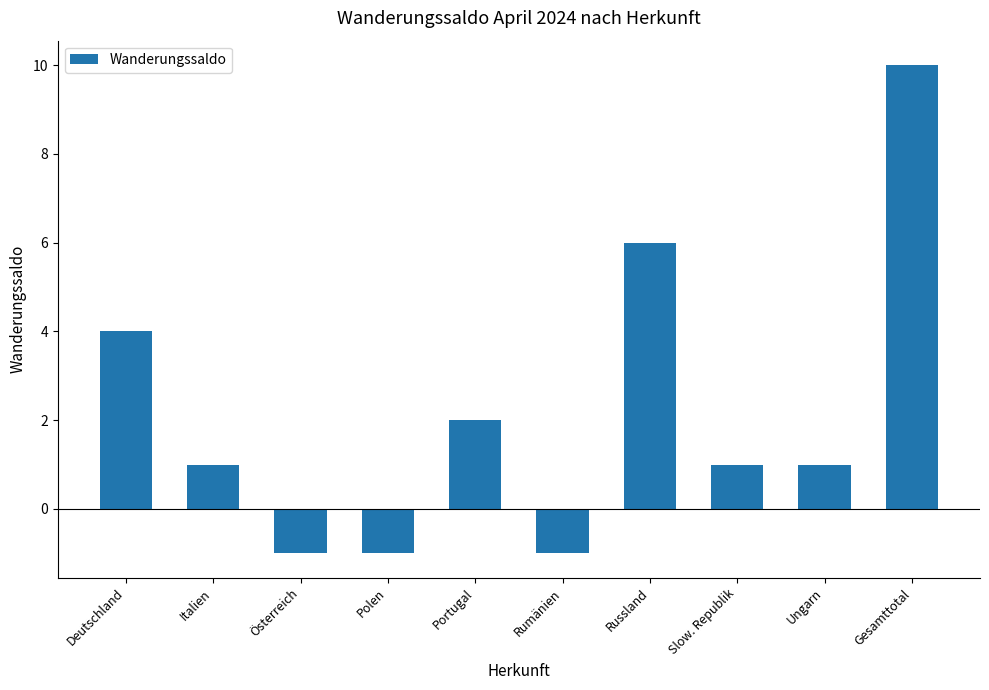

The chart shows a value of 2 at Italien. True or false?

False